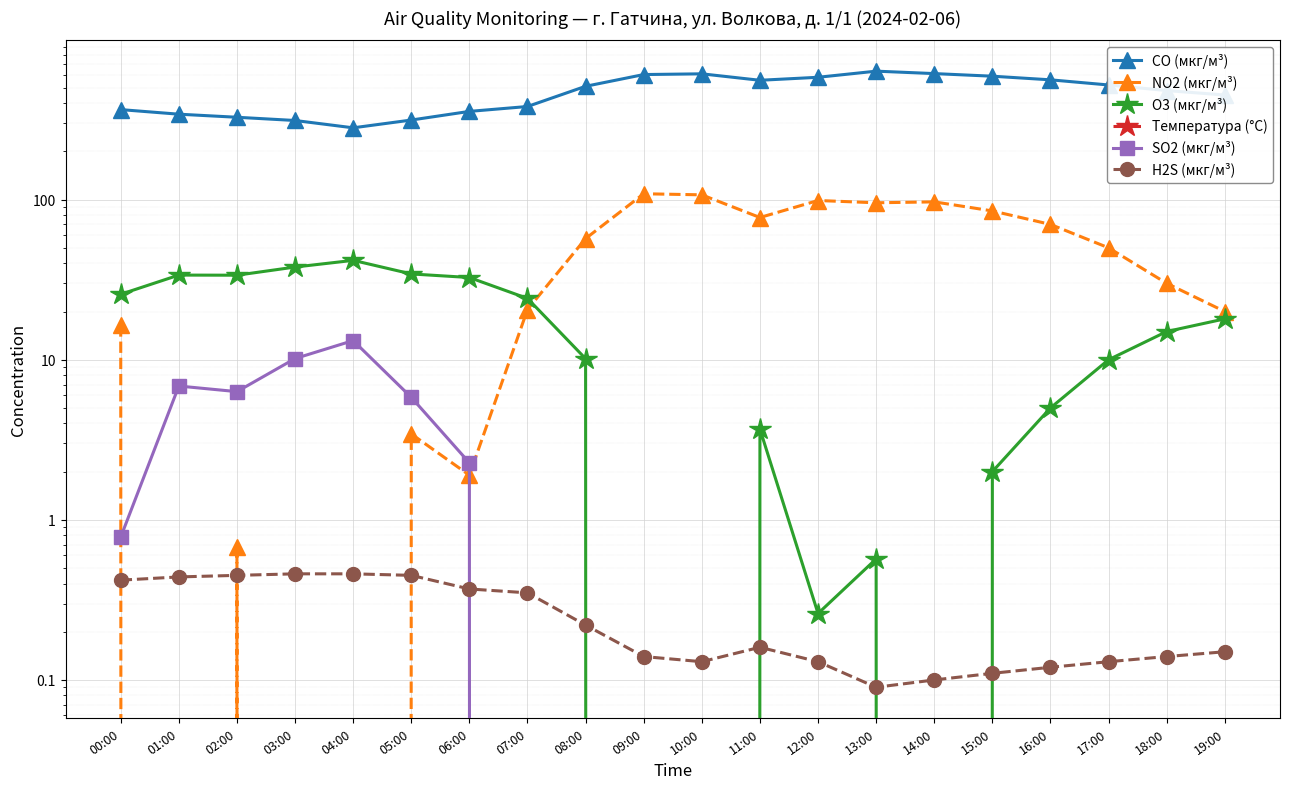

True or false: Температура (°C) and H2S (мкг/м³) intersect in this chart.

False